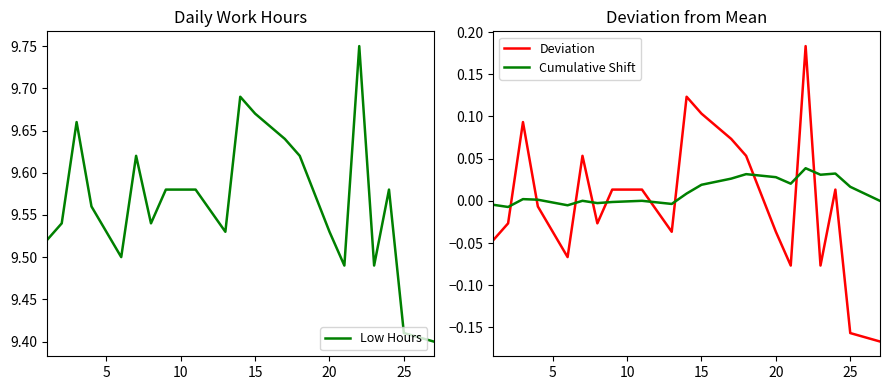

Does the chart display data point markers on the line(s)?

No